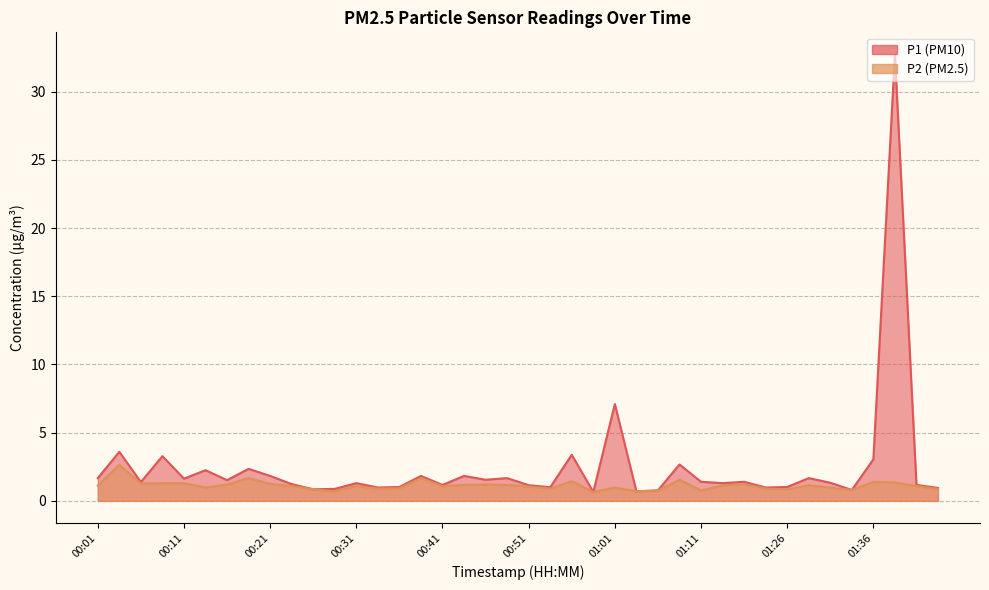

Where is the first local minimum for P1?

00:06